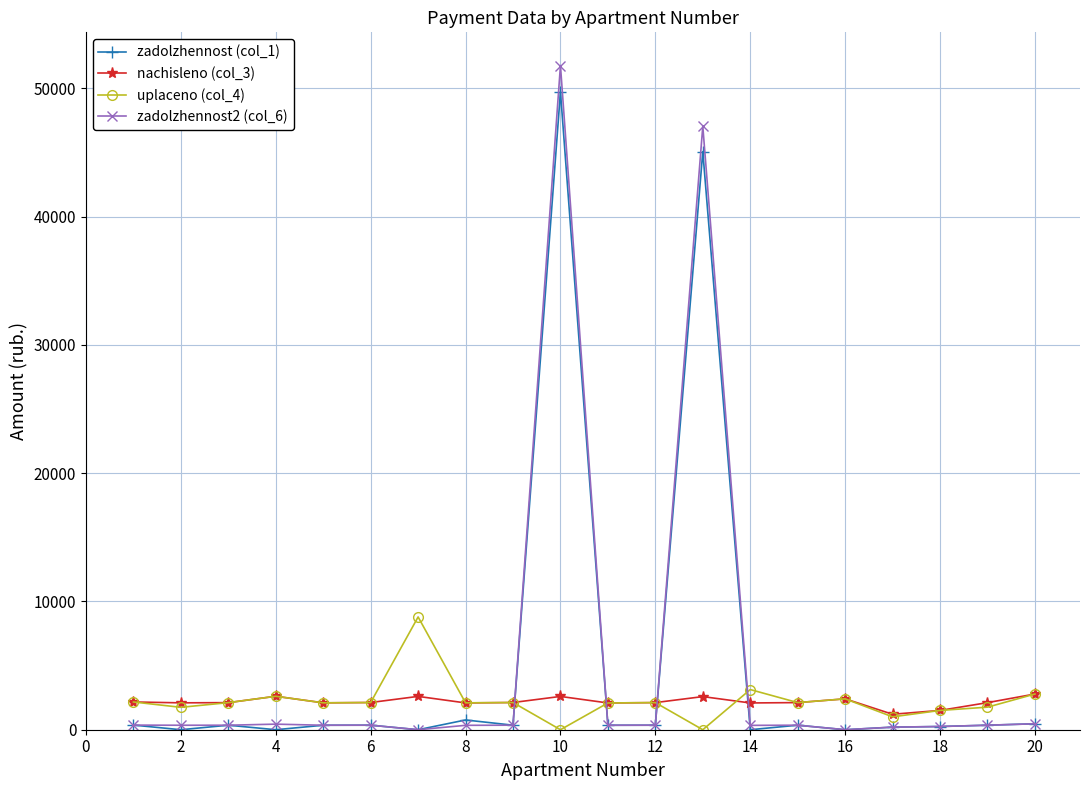

At how many categories does at least one series exceed 5217?

3